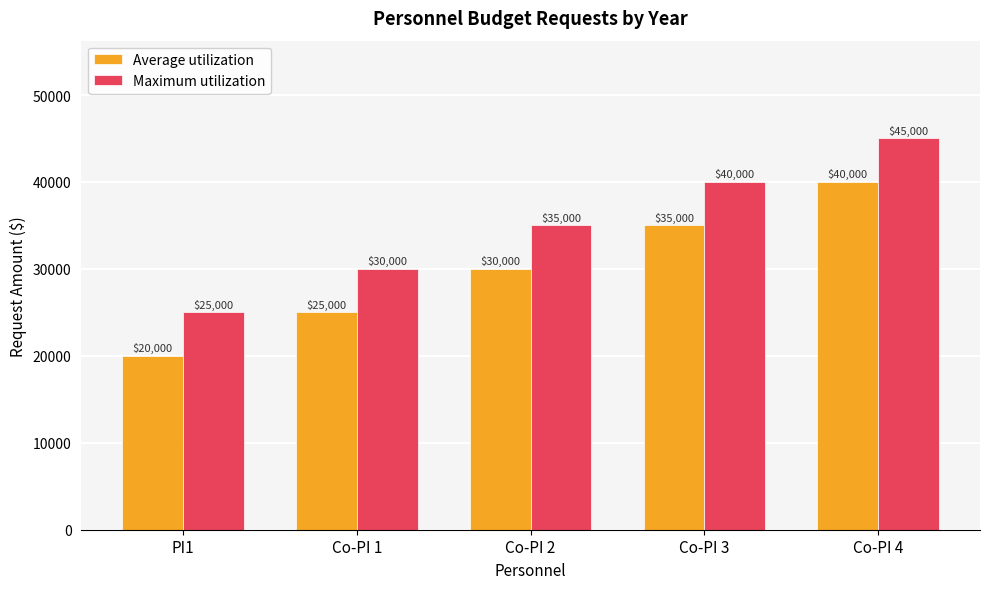

How many data points in Average utilization are less than 30000?

2